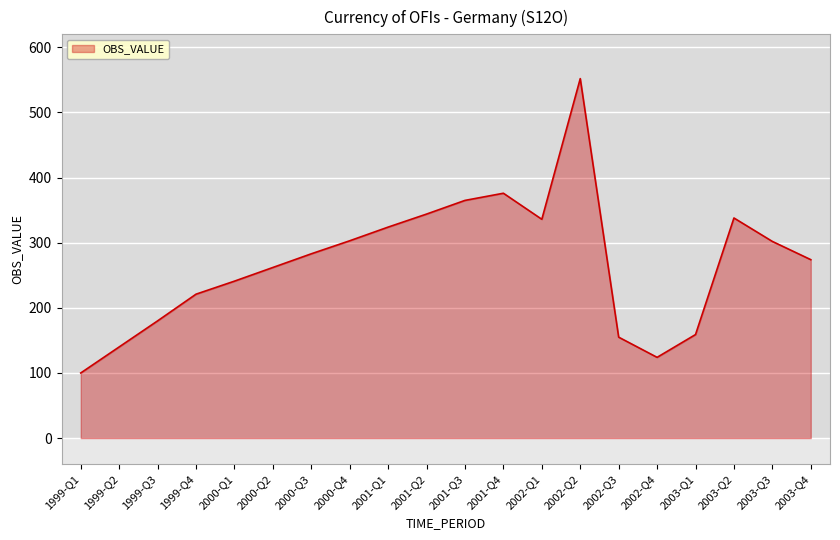

What is the difference between the maximum and second lowest values?

428